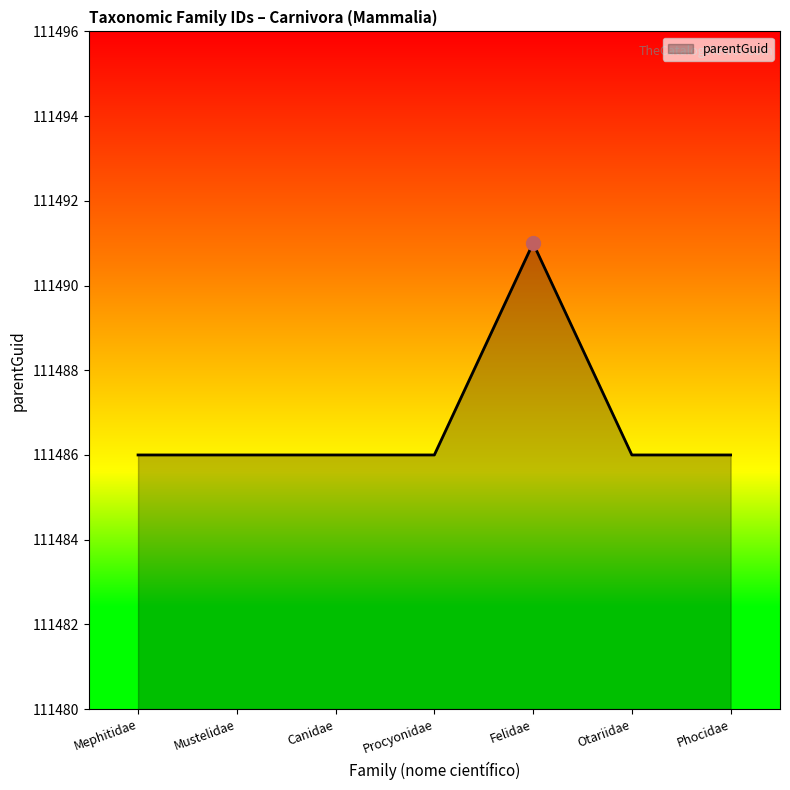

What position from the right is Phocidae?

1